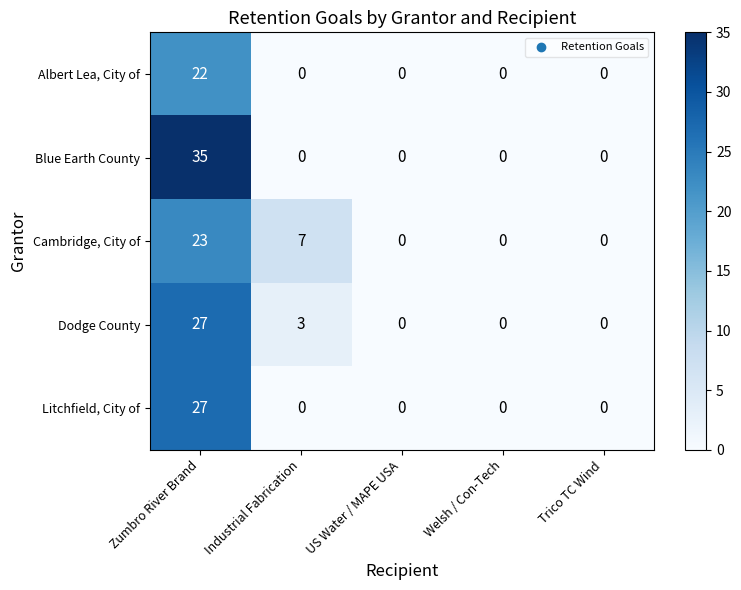

Which series has the largest total across all categories?

Blue Earth County